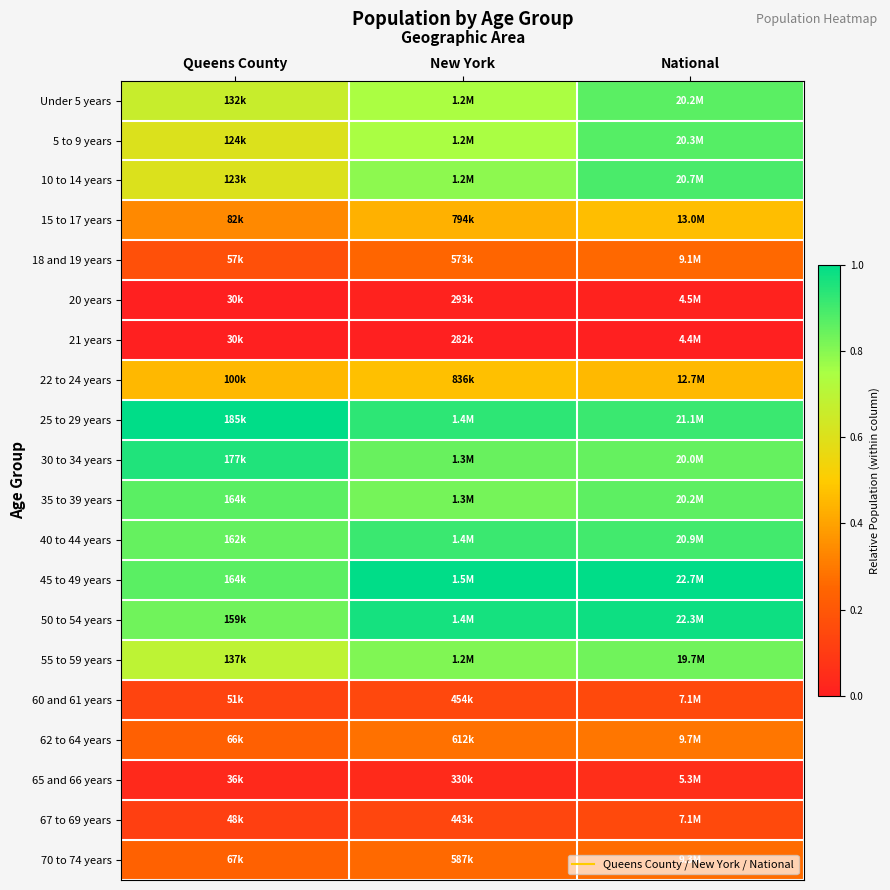

At how many categories does at least one series exceed 0?

3